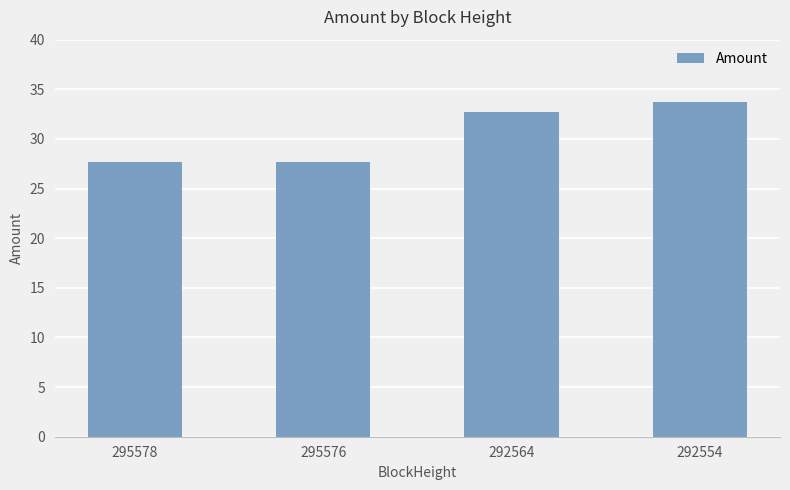

What is the maximum value shown in the chart?

33.7